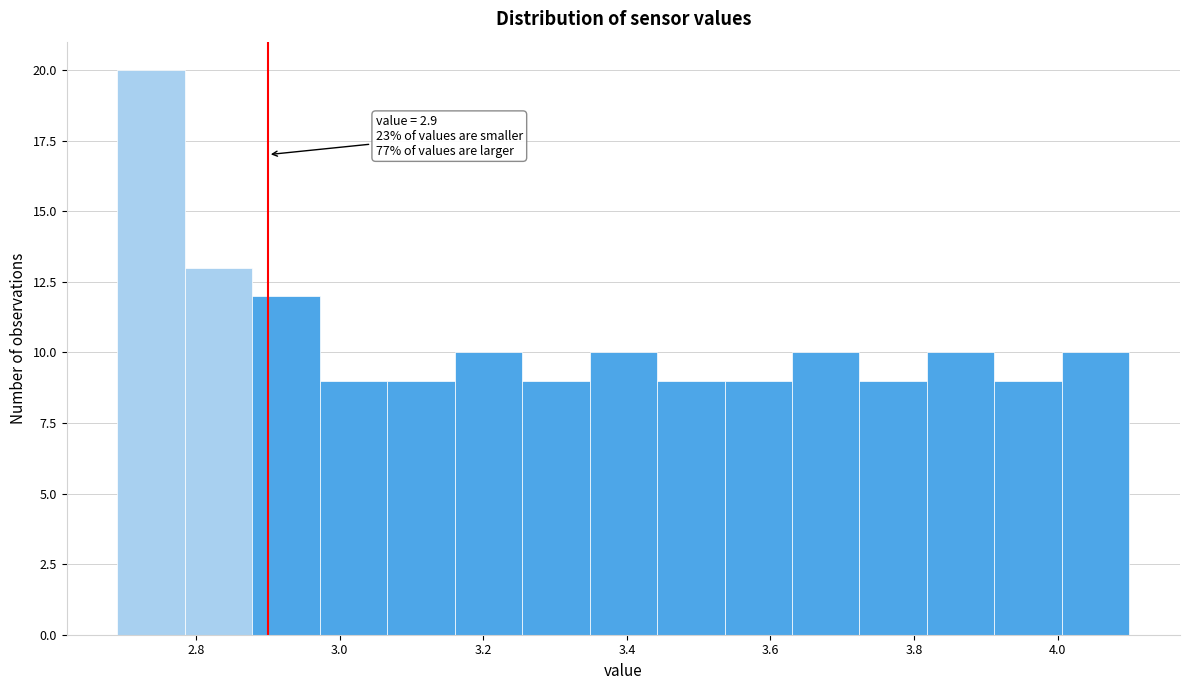

Over which range of the x-axis is the bar tallest?

2.690 to 2.784